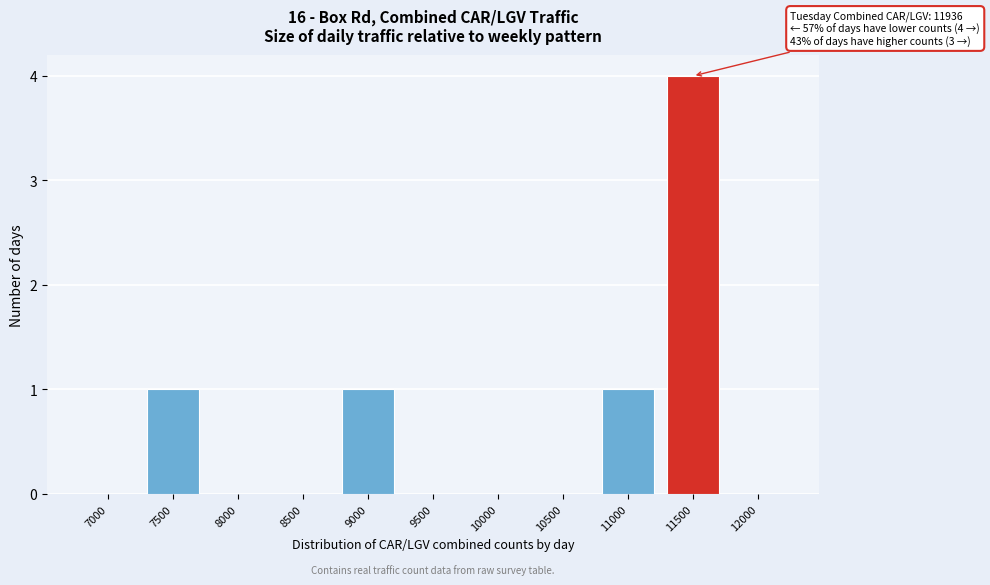

Reading right to left, what are all the values shown in this chart?

12000=0	11500=4	11000=1	10500=0	10000=0	9500=0	9000=1	8500=0	8000=0	7500=1	7000=0